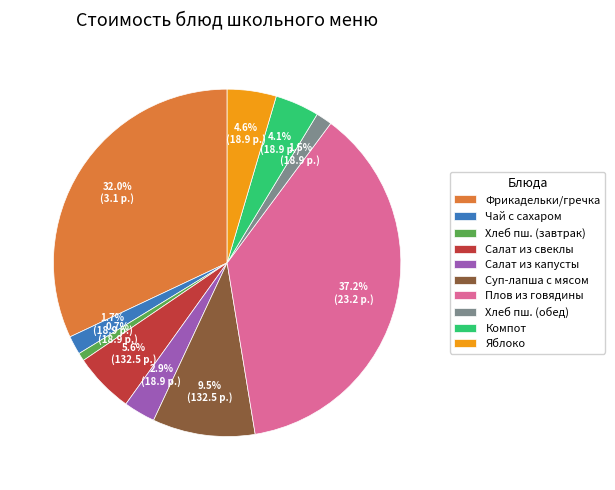

How many segments does this pie chart have?

10